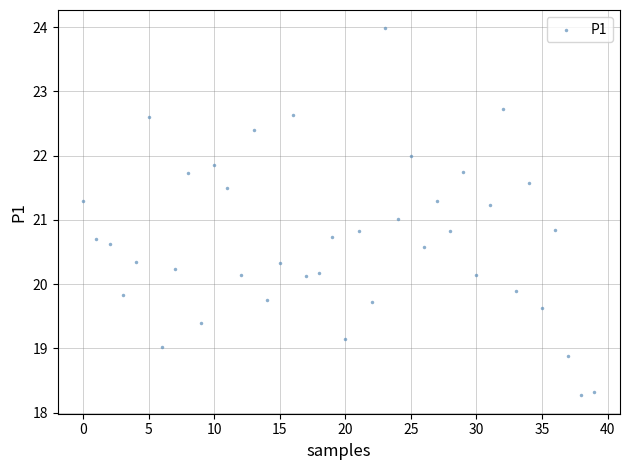

What is the range of Y values (max minus min)?

5.7